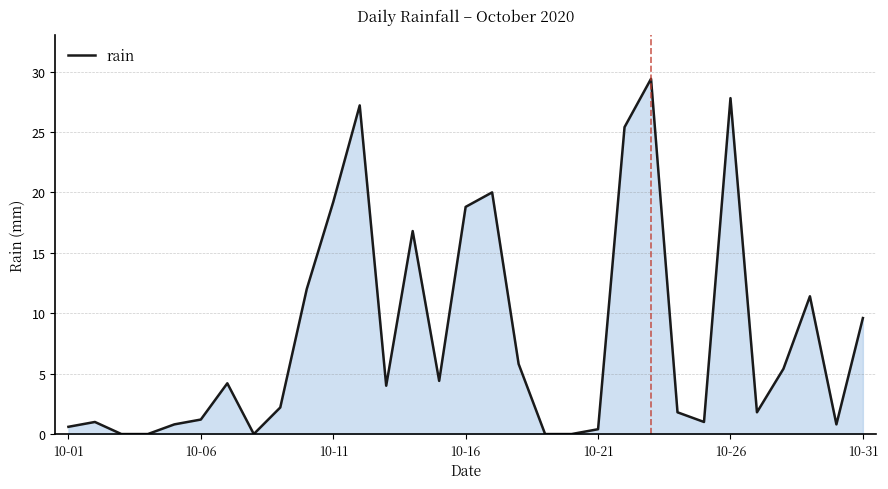

What is the maximum value shown in the chart?

29.4